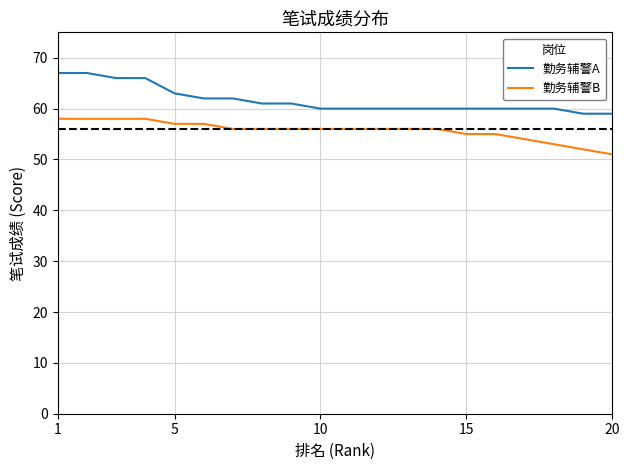

List the series in order of their overall mean, lowest first.

勤务辅警B, 勤务辅警A